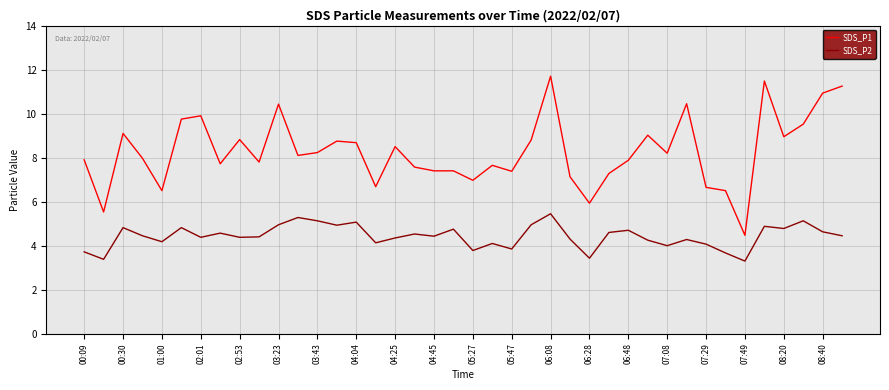

True or false: SDS_P1 and SDS_P2 intersect in this chart.

False